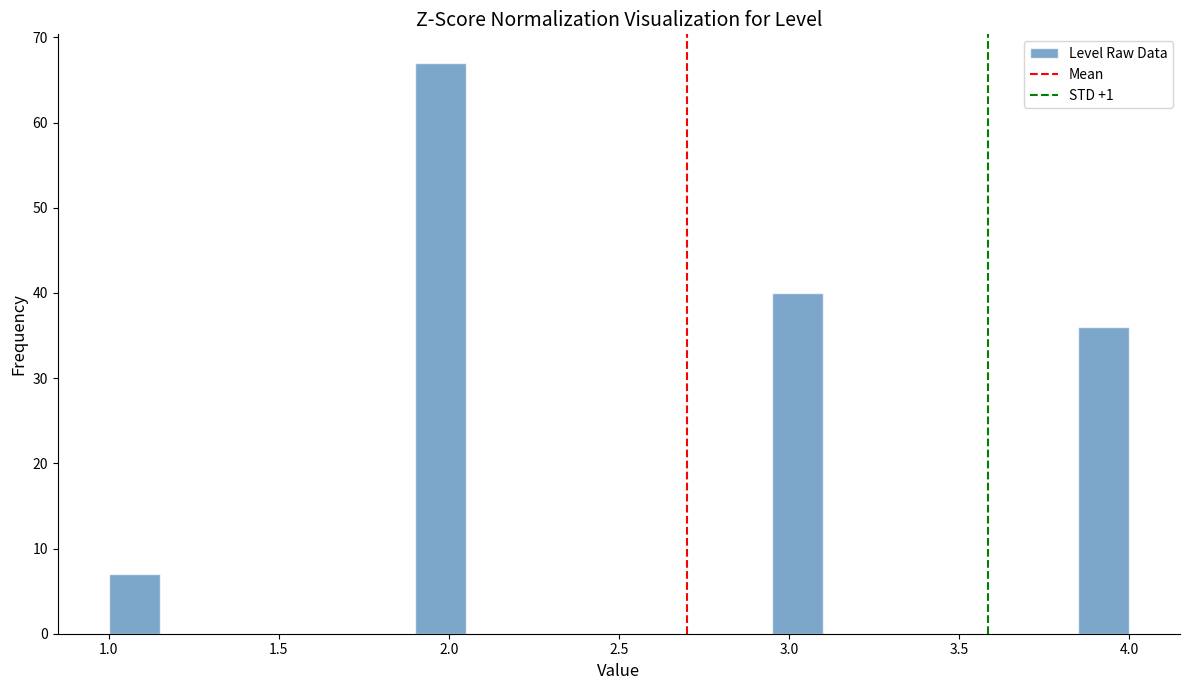

Read against the x-axis, roughly where is the centre of the tallest bar?

2.00